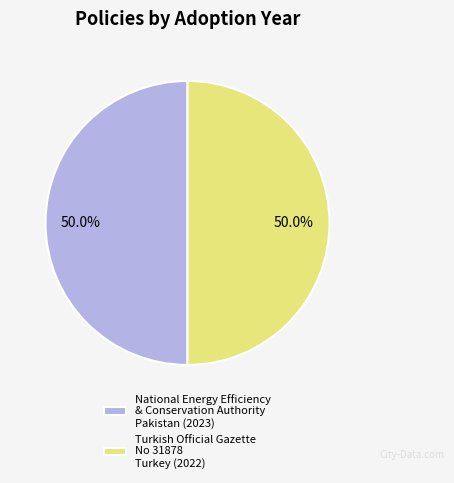

Approximately how many times larger is the value at Turkish Official Gazette No 31878 Turkey (2022) compared to National Energy Efficiency & Conservation Authority Pakistan (2023)?

1.0